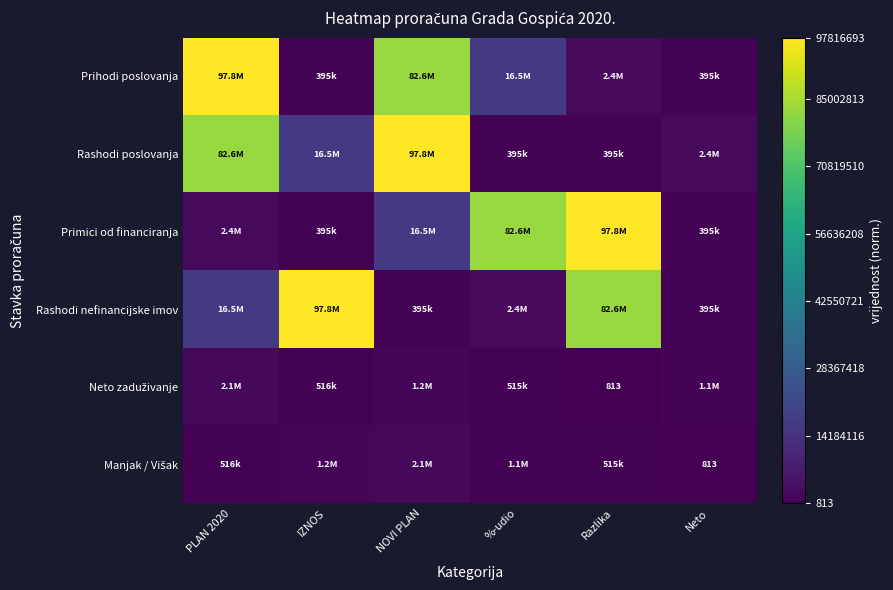

The Prihodi poslovanja series shows 1.3 at NOVI PLAN. True or false?

False